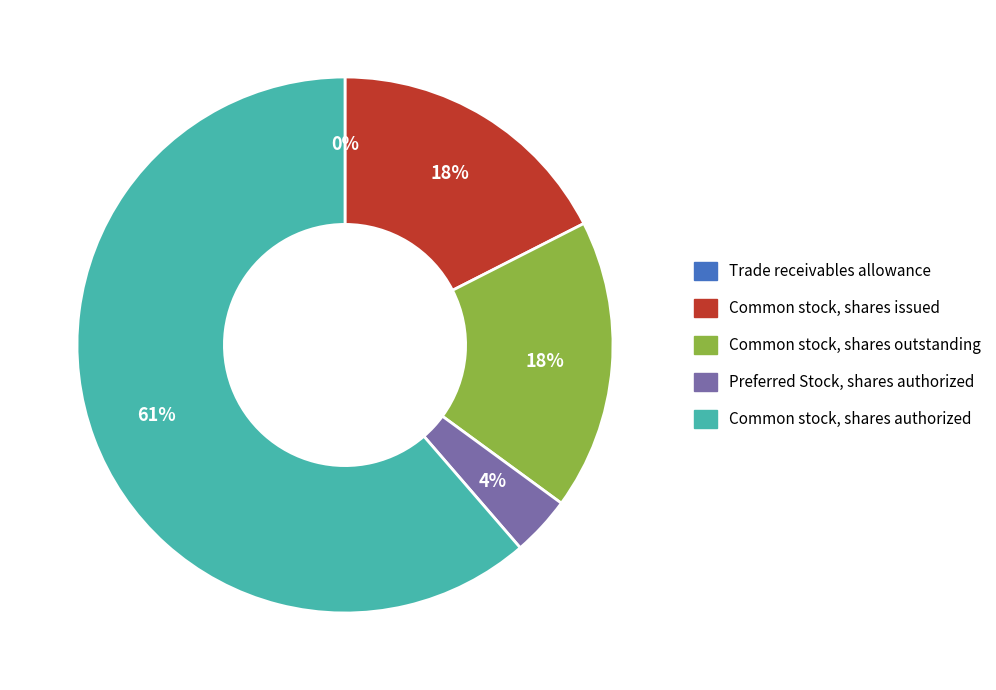

How many slices are in this pie chart?

5